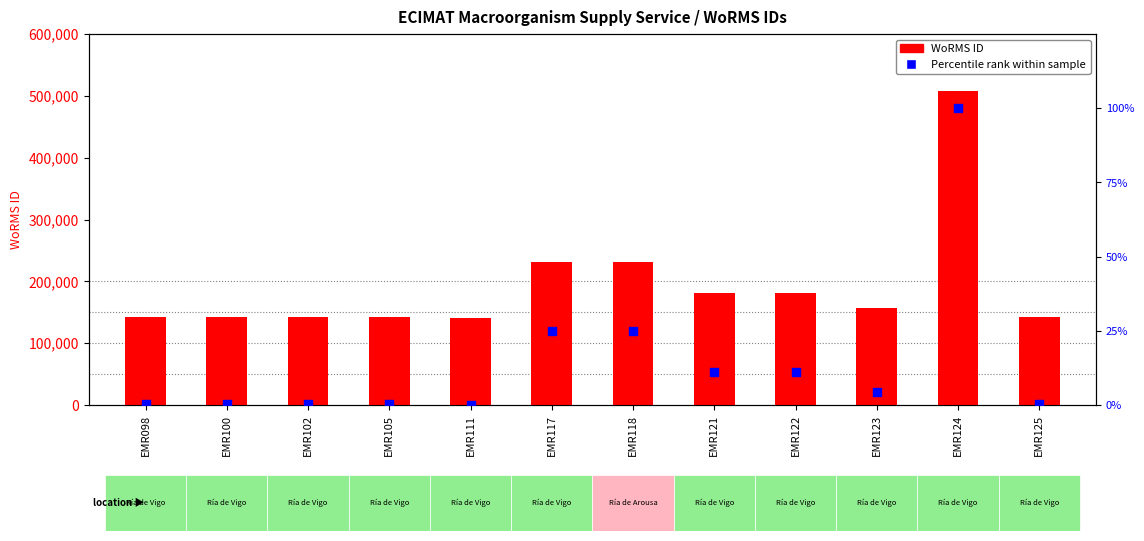

Which series has the largest Y range (max minus min)?

WoRMS ID